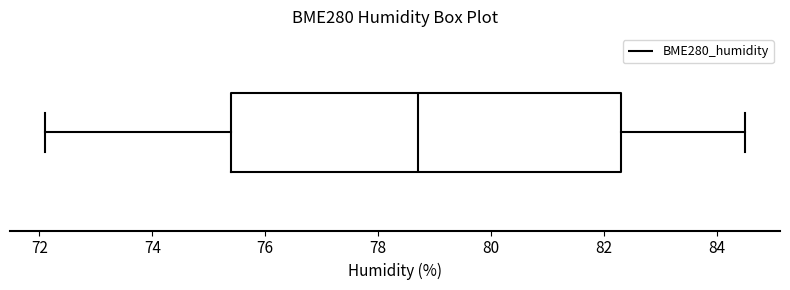

Transcribe this box plot: give where the median line is, the range the box spans, and where the two whiskers end, as read against the x-axis. The values are not printed on the chart, so give them approximately, as read against the axis.

median 78.8, box 75.4 to 82.4, whiskers 72.2 to 84.6